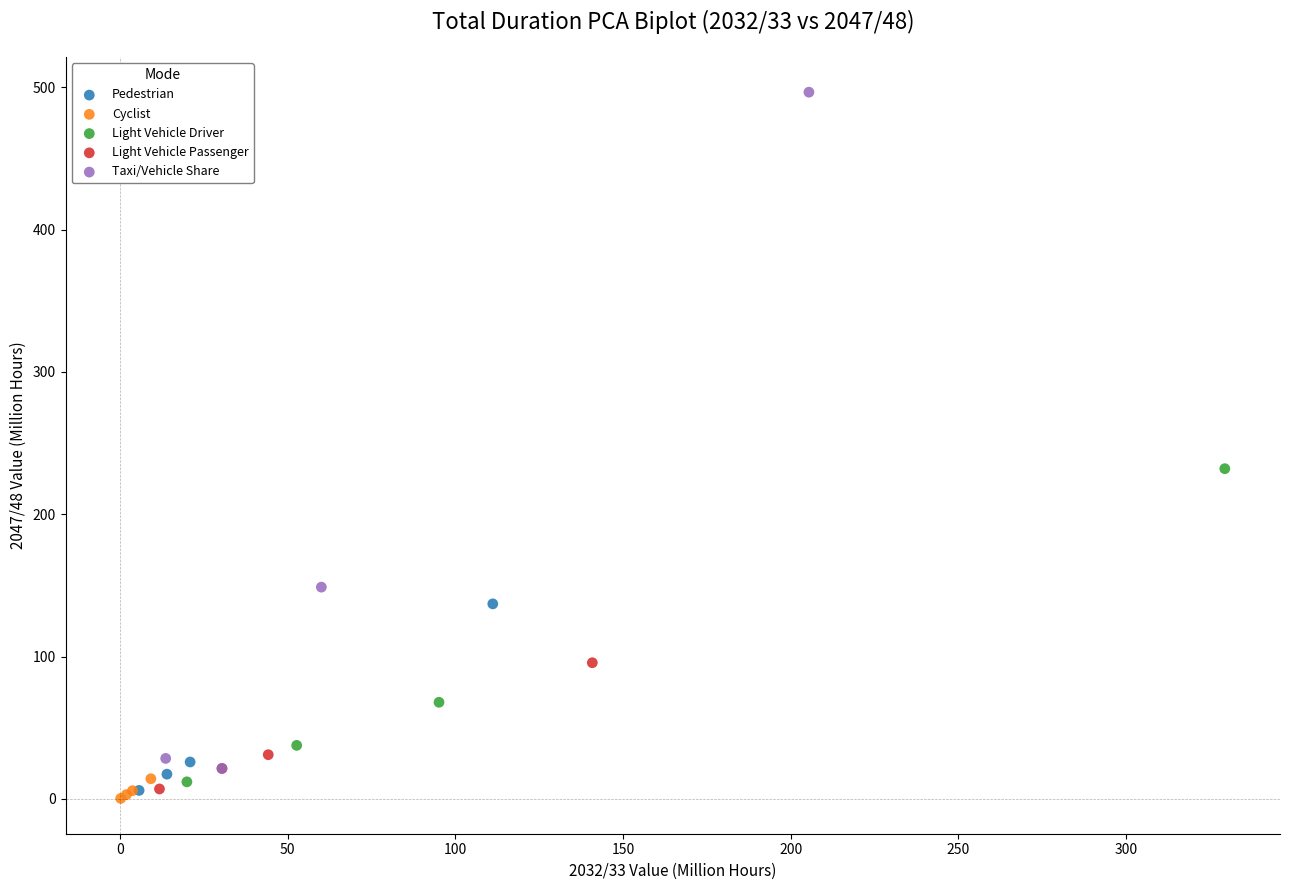

Which series reaches the maximum Y coordinate?

Taxi/Vehicle Share